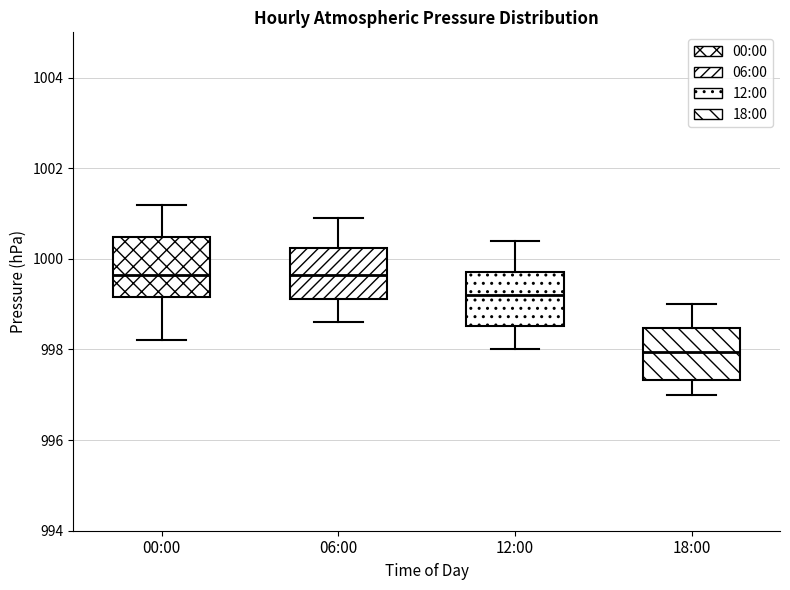

Reading left to right, transcribe this box plot: for each box, give where its median line is, the range the box spans, and where its two whiskers end, as read against the y-axis. The values are not printed on the chart, so give them approximately, as read against the axis.

00:00: median 999.6, box 999.2 to 1000.4, whiskers 998.2 to 1001.2
06:00: median 999.6, box 999.2 to 1000.2, whiskers 998.6 to 1001.0
12:00: median 999.2, box 998.6 to 999.8, whiskers 998.0 to 1000.4
18:00: median 998.0, box 997.4 to 998.4, whiskers 997.0 to 999.0